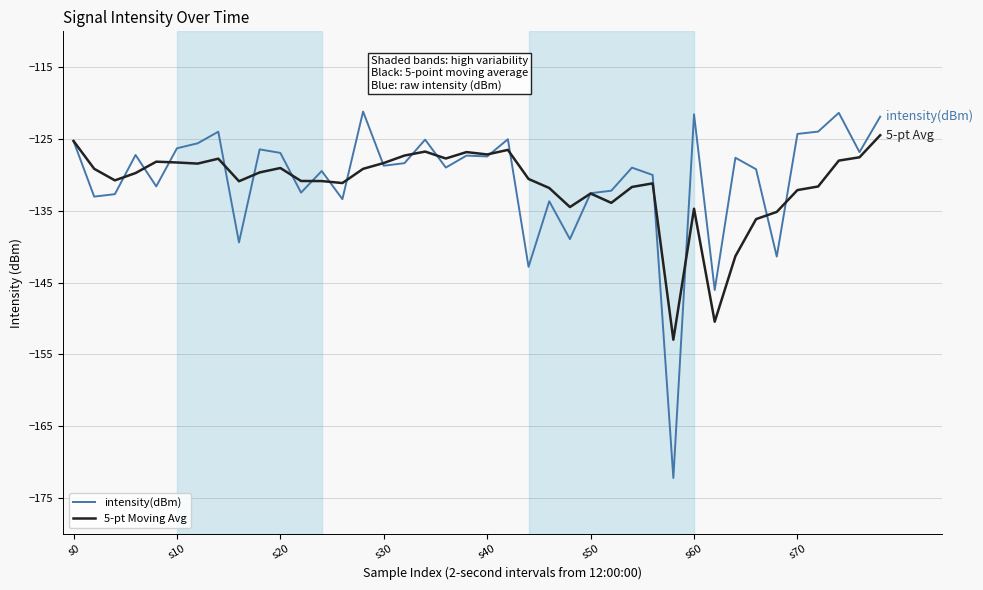

Does the chart have visible grid lines?

Yes